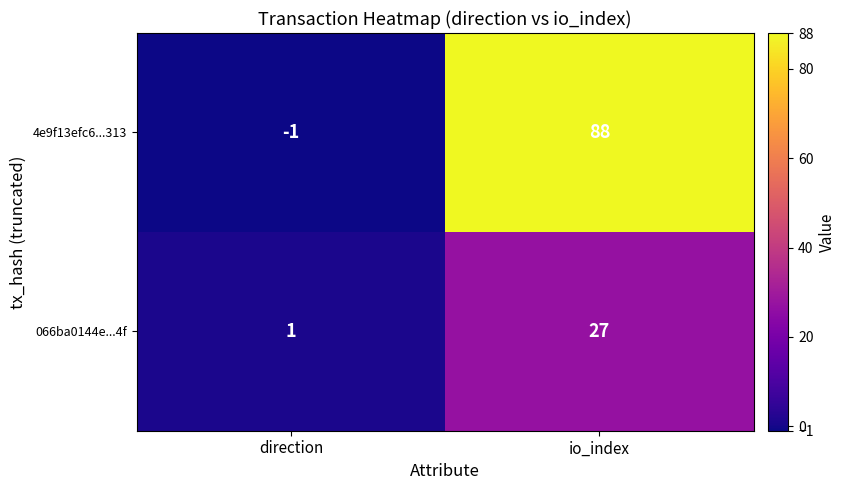

What is the smallest value displayed?

-1